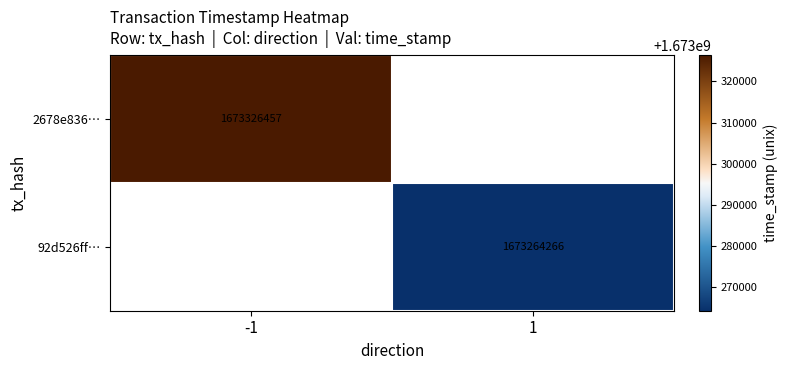

At which category does the chart reach its peak across all series?

-1